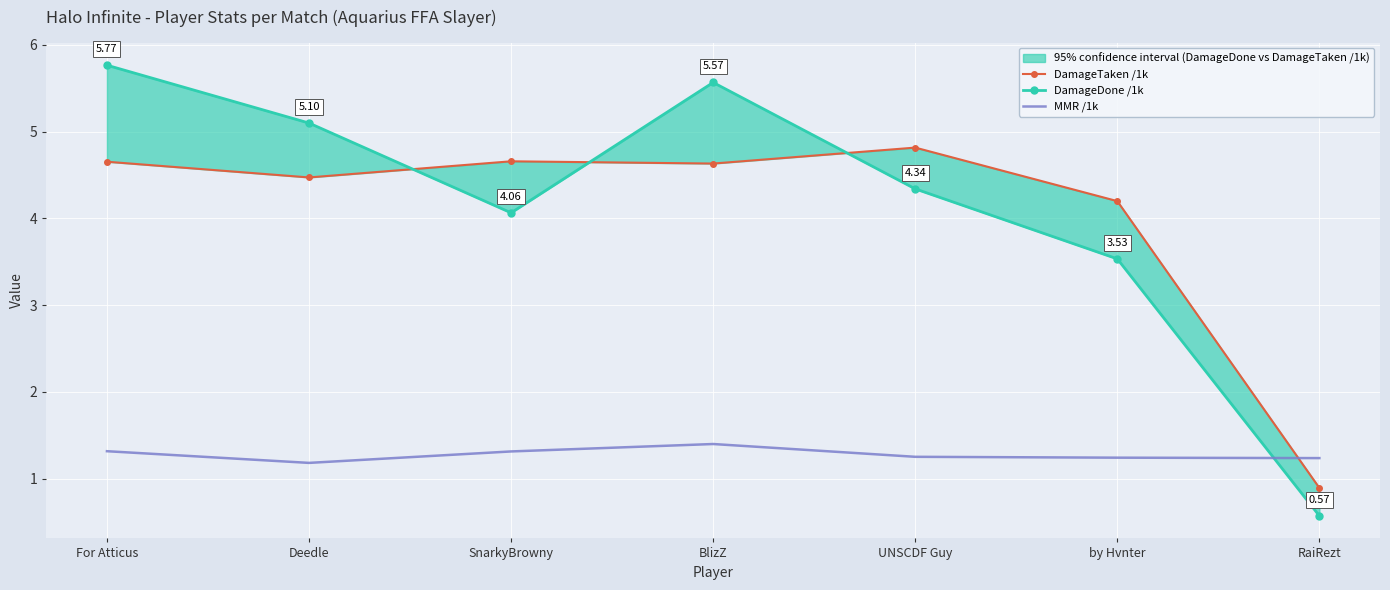

What position from the left is BlizZ?

4